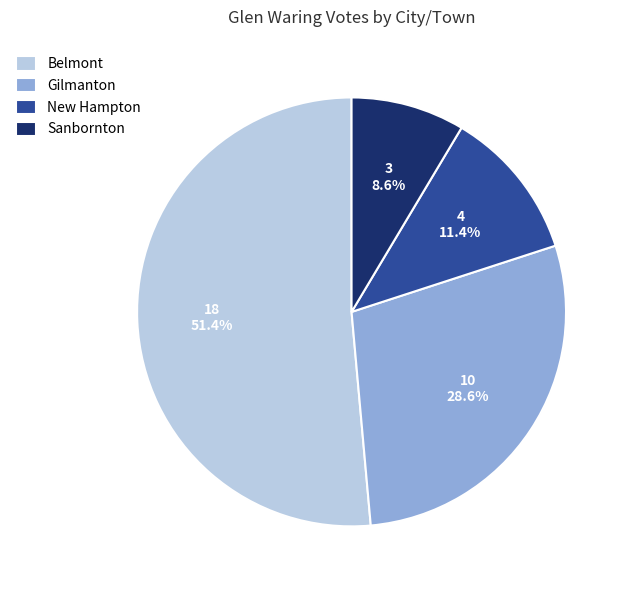

Does any single category account for the majority?

Yes